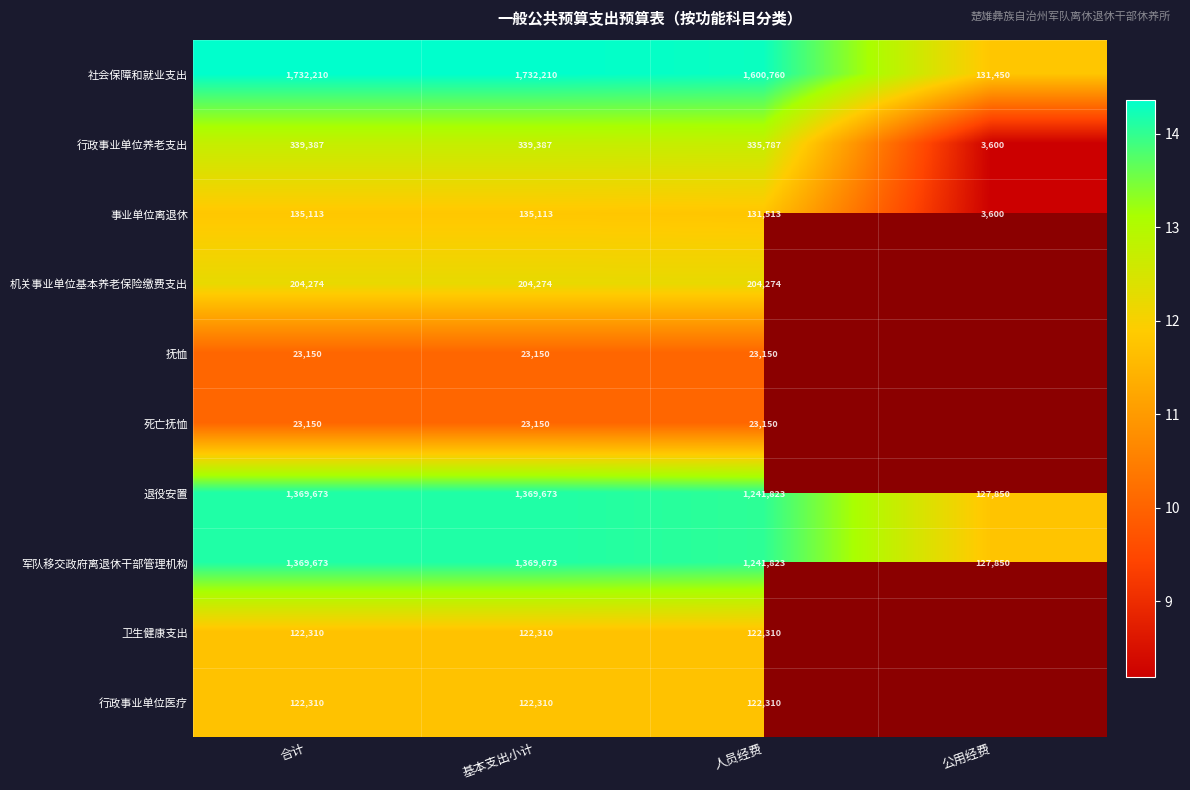

Which series changed the most between 基本支出小计 and 人员经费?

社会保障和就业支出